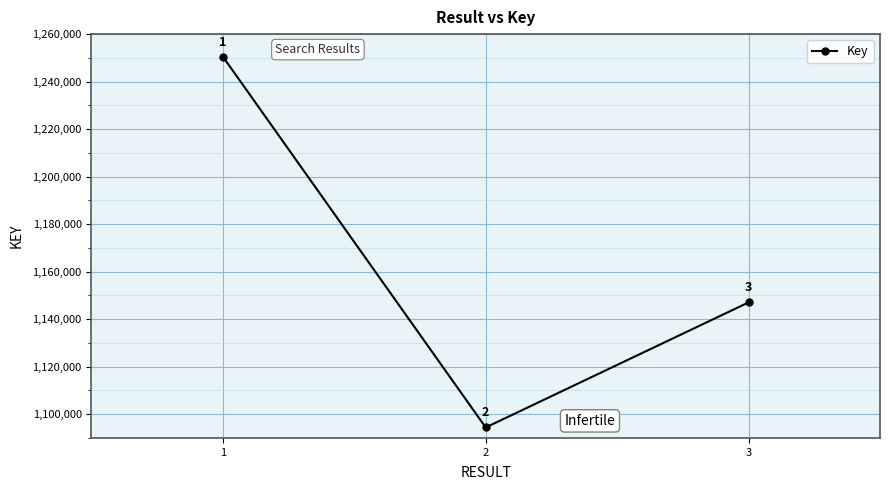

List the labels in order of value, largest first.

1, 3, 2